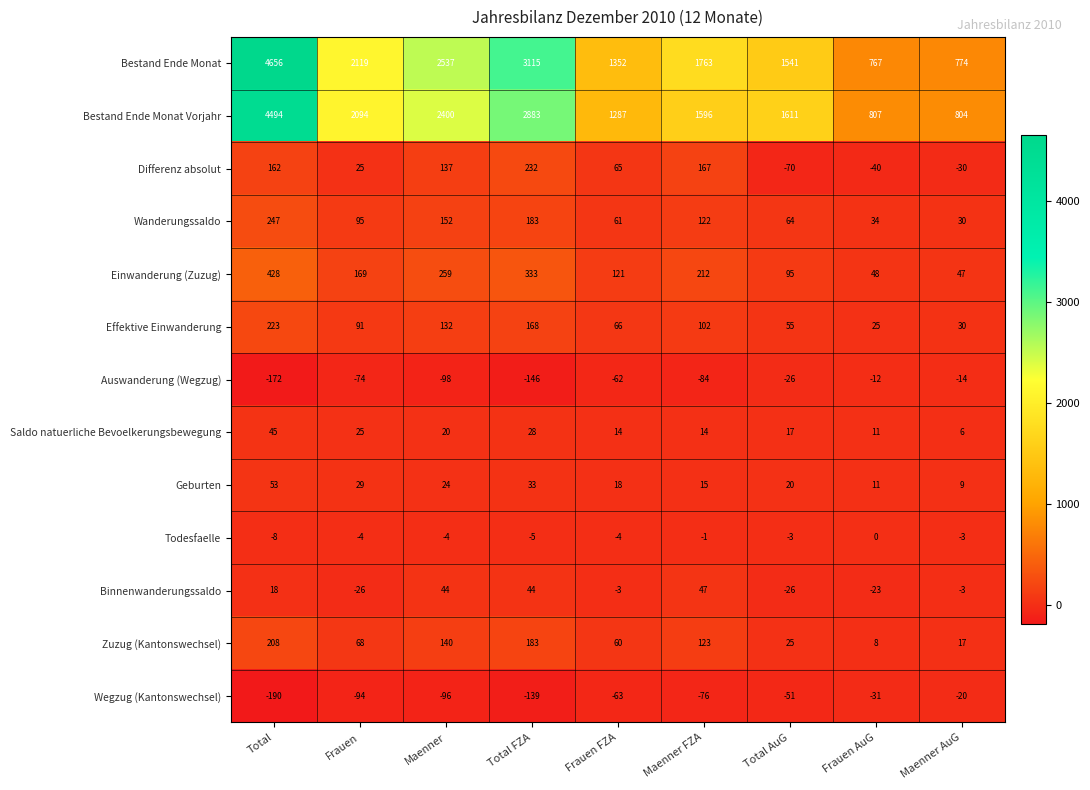

List the labels in order of Effektive Einwanderung value, largest first.

Total, Total FZA, Maenner, Maenner FZA, Frauen, Frauen FZA, Total AuG, Maenner AuG, Frauen AuG